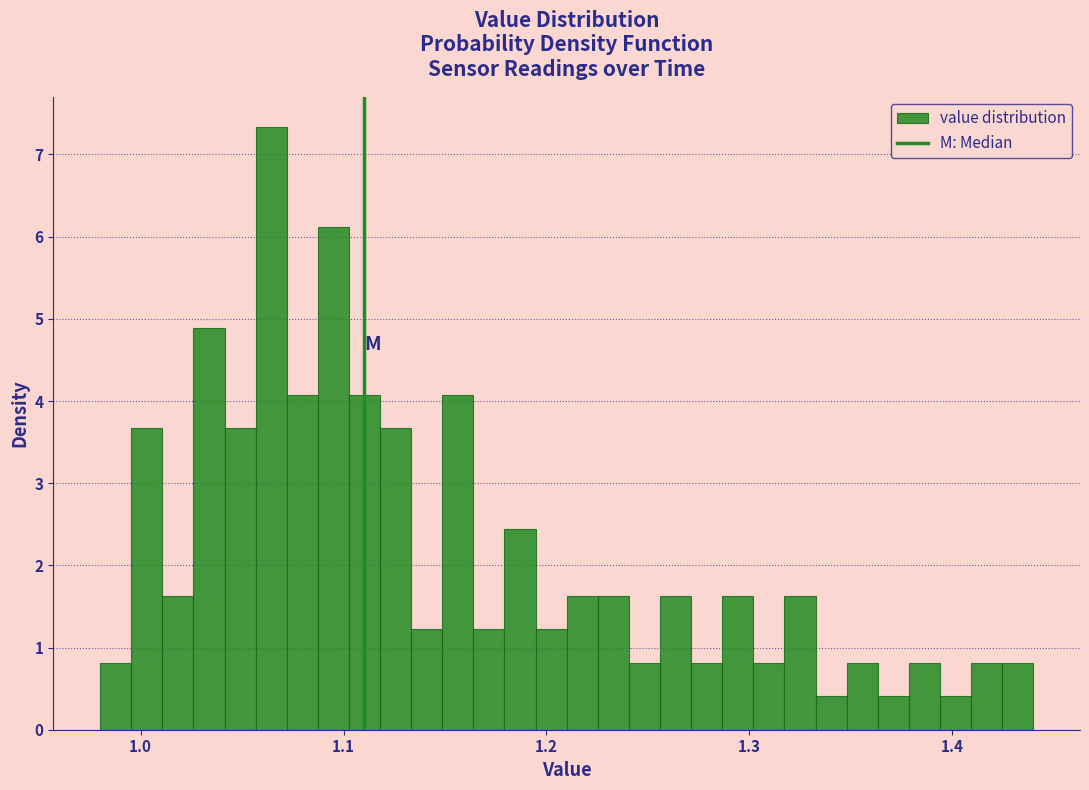

Read against the x-axis, roughly where is the centre of the tallest bar?

1.06